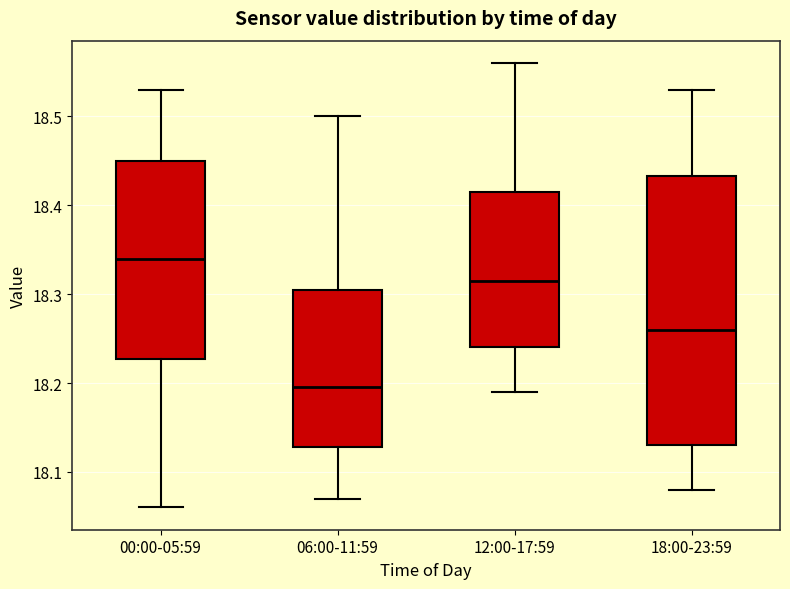

Reading left to right, read every box against the y-axis: the position of its median line, the range the box covers, and the ends of its whiskers. The values are not printed on the chart, so give them approximately, as read against the axis.

00:00-05:59: median 18.34, box 18.23 to 18.45, whiskers 18.06 to 18.53
06:00-11:59: median 18.20, box 18.13 to 18.31, whiskers 18.07 to 18.50
12:00-17:59: median 18.32, box 18.24 to 18.42, whiskers 18.19 to 18.56
18:00-23:59: median 18.26, box 18.13 to 18.43, whiskers 18.08 to 18.53